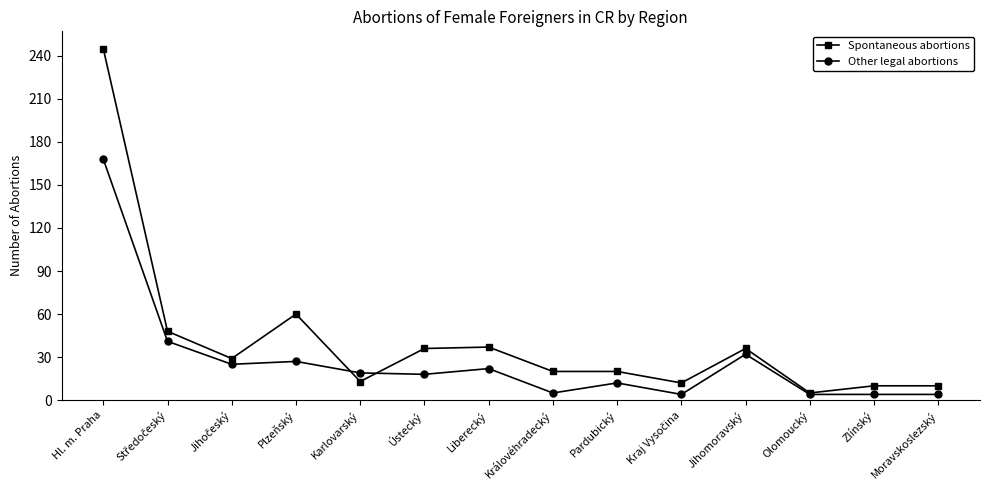

Does the chart display data point markers on the line(s)?

Yes